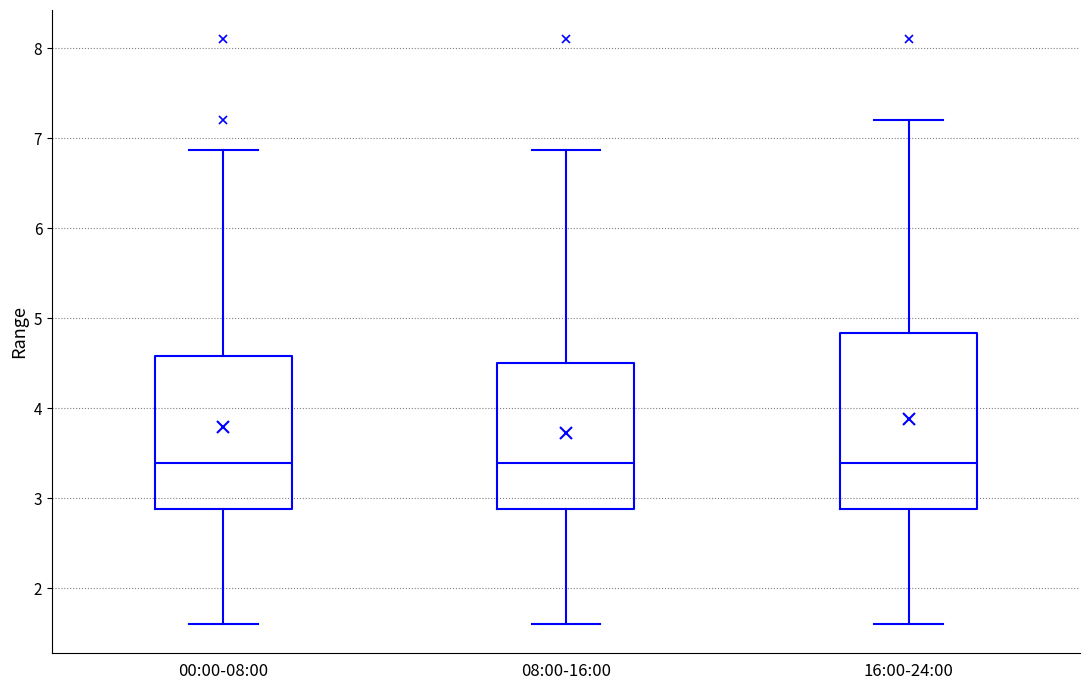

Comparing the boxes themselves (not the whiskers), which one is the tallest?

16:00-24:00